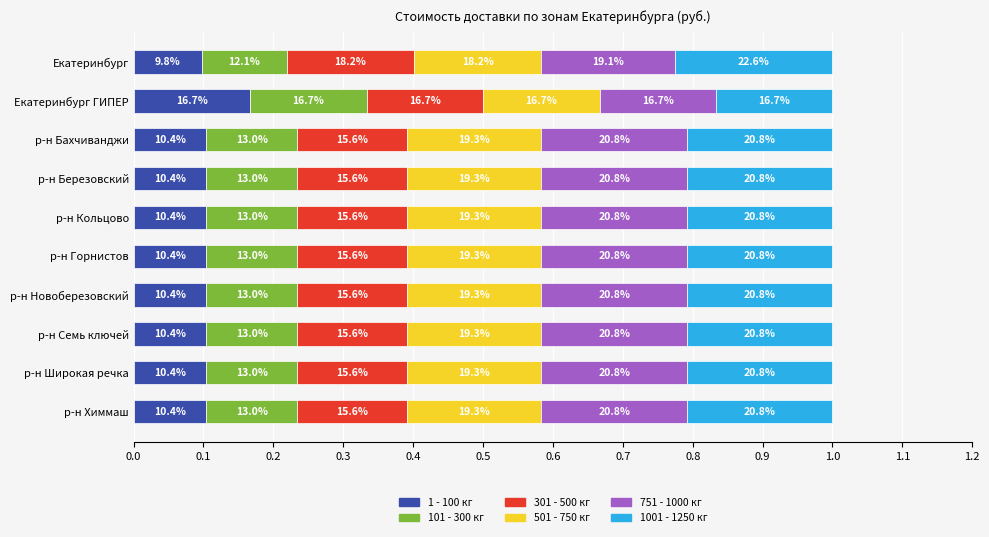

Count the 1001 - 1250 кг values in the range 0 to 1.

10